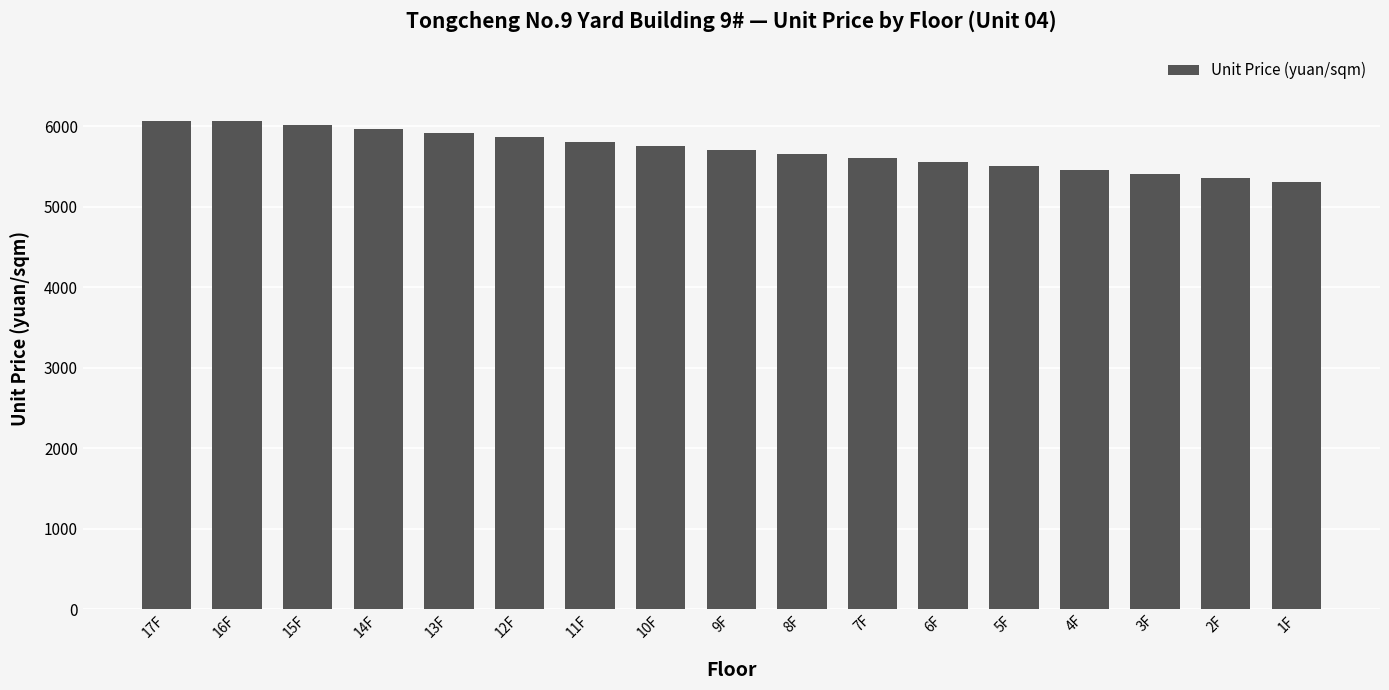

What is the label of the 14th bar from the left?

4F